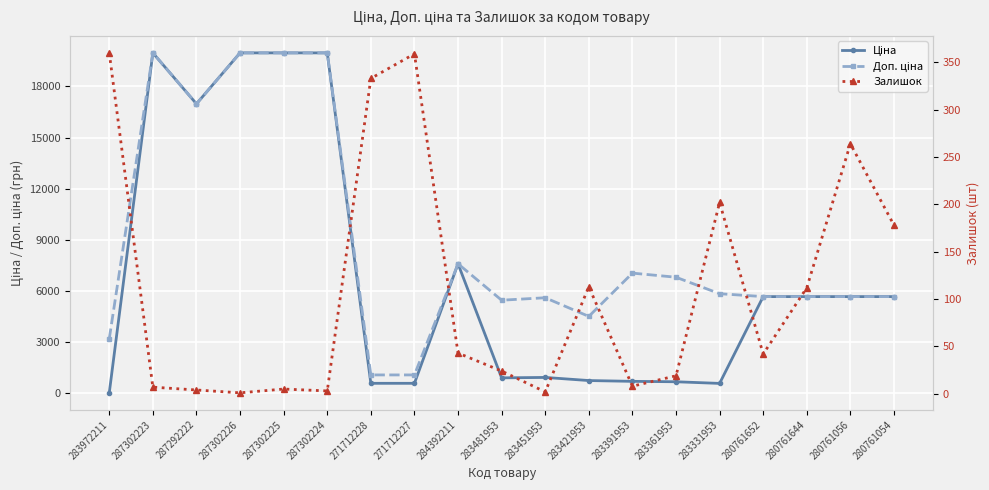

Rank the series at 283481953 from lowest to highest value.

Залишок, Ціна, Доп. ціна